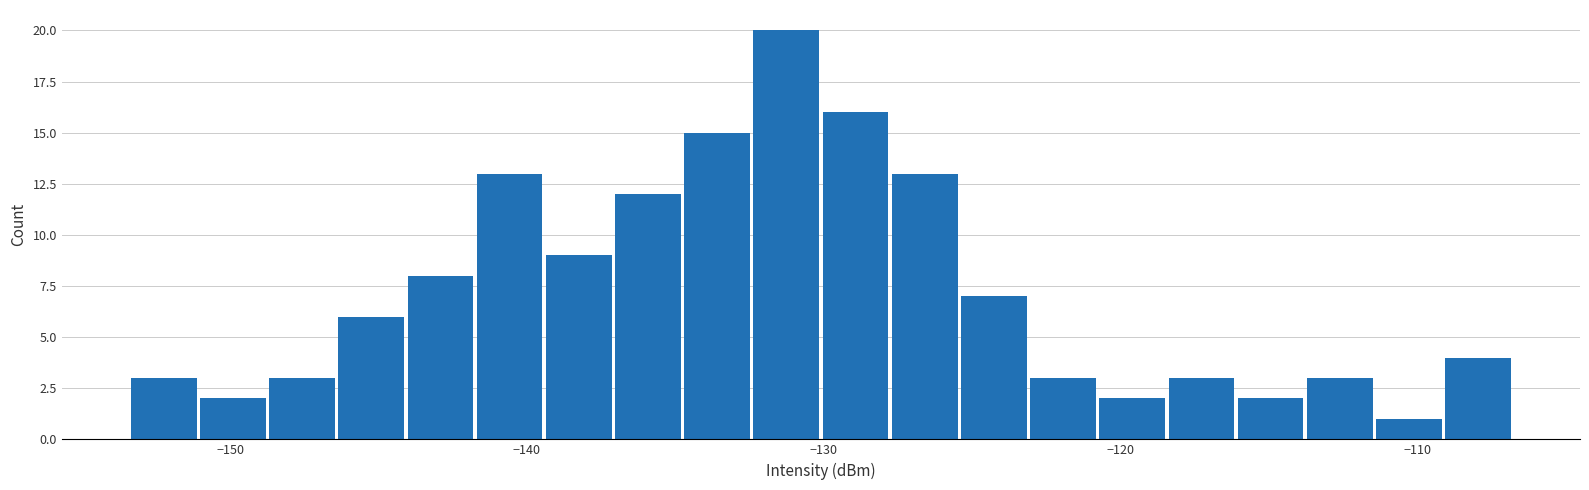

Around what value on the x-axis is the tallest bar? Give the approximate position of its centre, as read against the axis.

-131